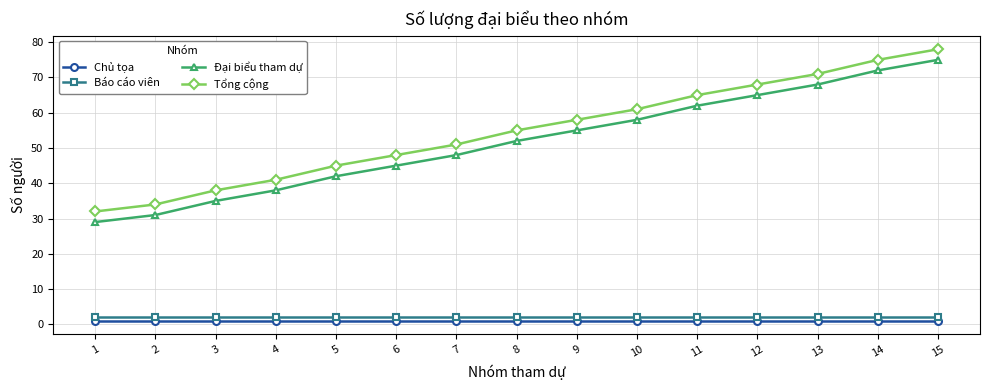

What is the difference between the maximum and second lowest values in the Tổng cộng series?

44